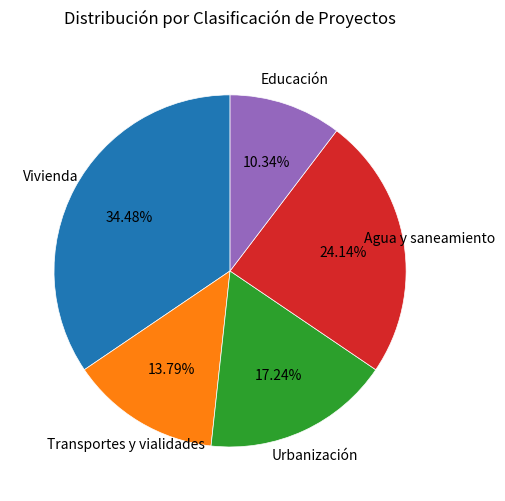

How many segments does this pie chart have?

5